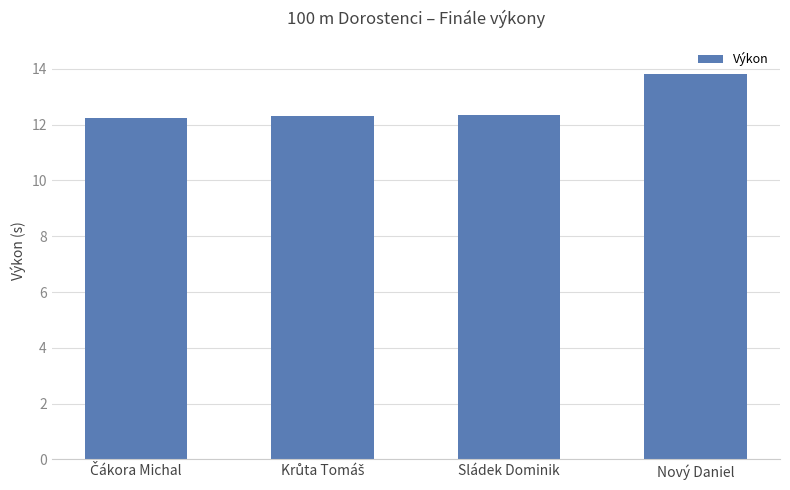

Which label corresponds to the largest value in the chart?

Nový Daniel